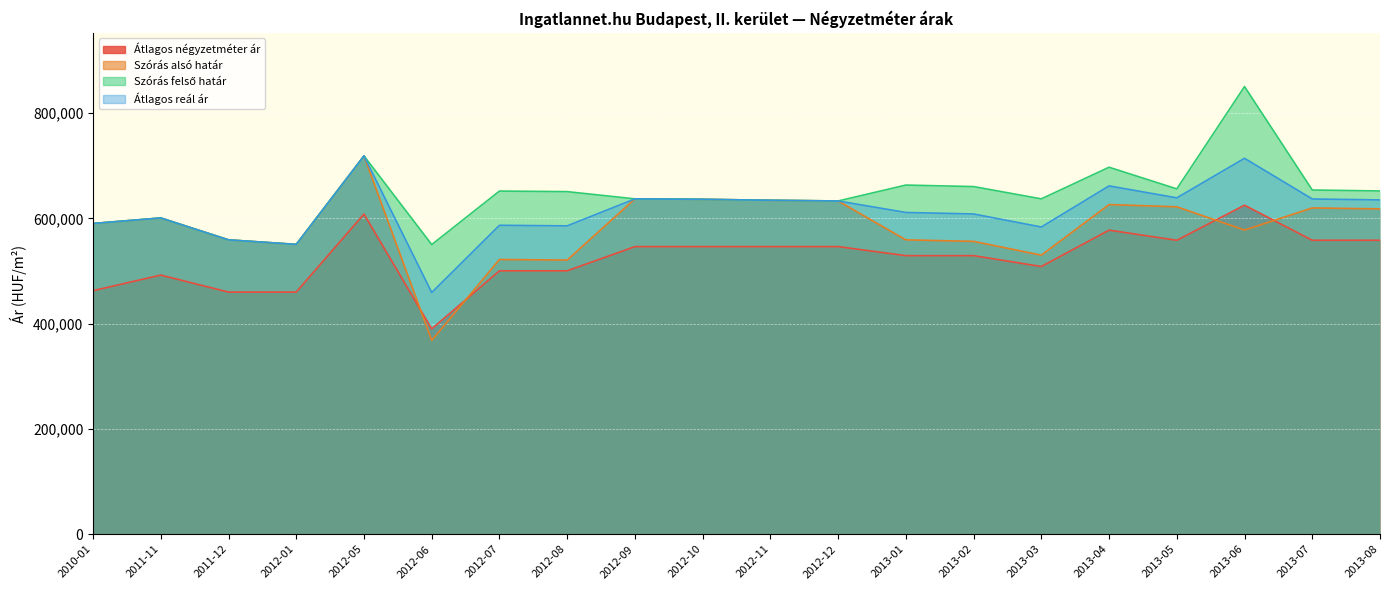

Between 2012-05 and 2012-08, which is larger?

2012-05